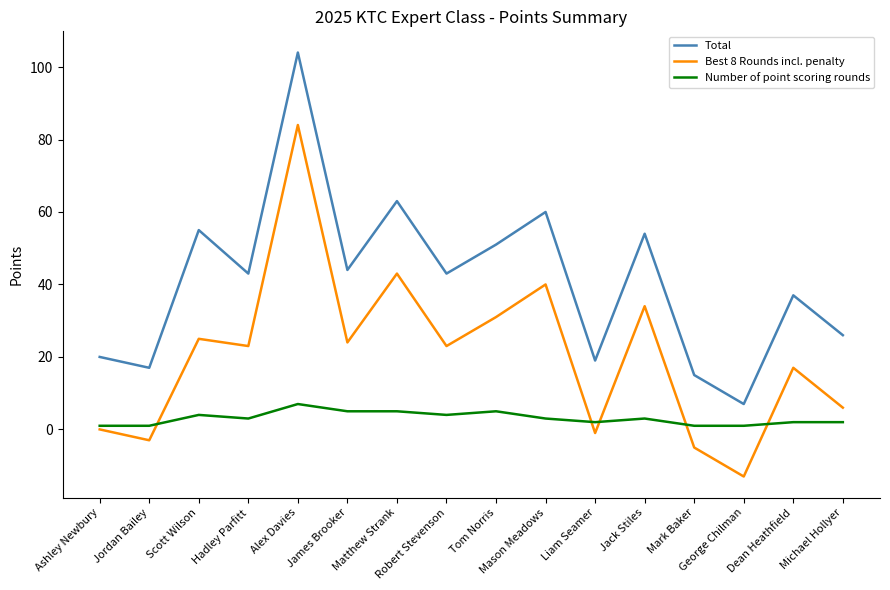

What is the minimum value shown in the chart?

-13